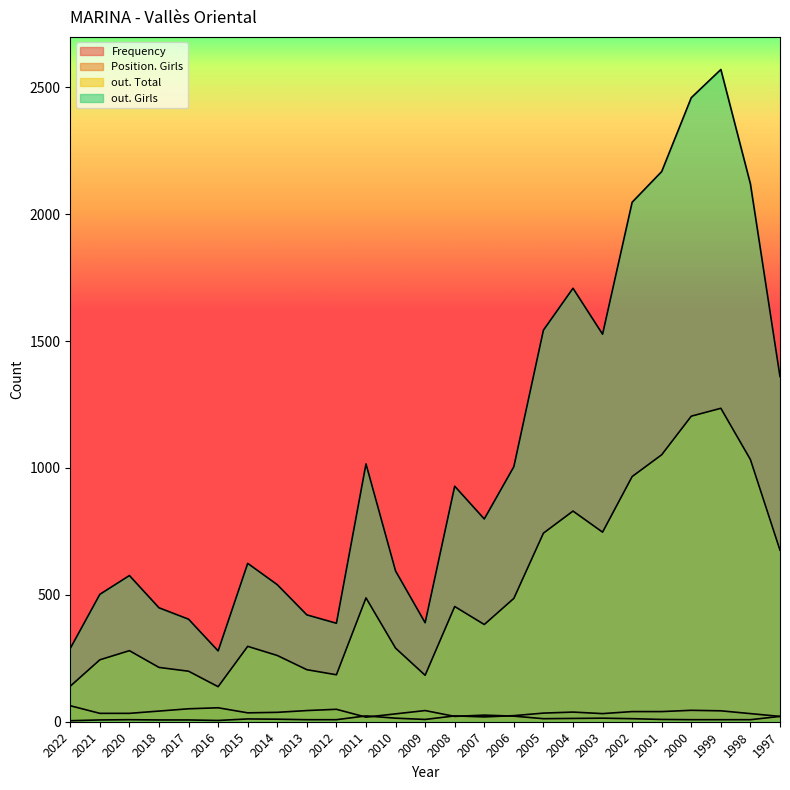

At how many categories does at least one series exceed 2037?

5